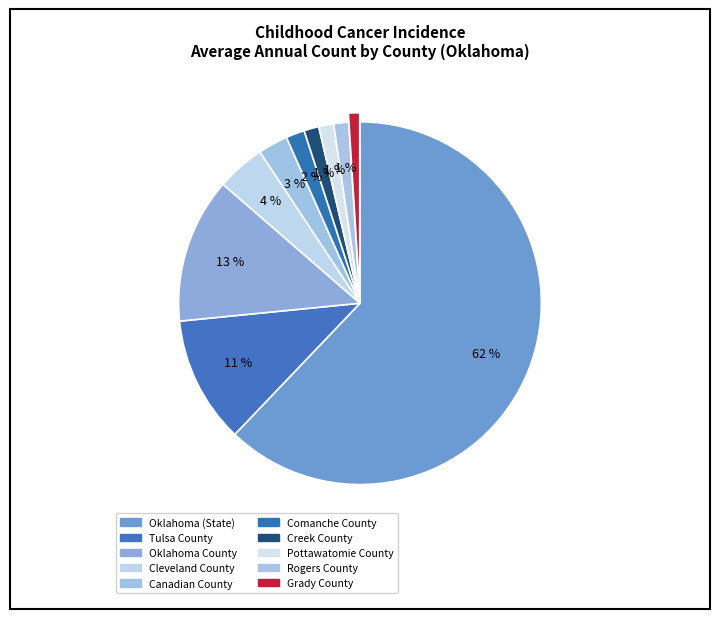

Which category has the smallest portion of the pie?

Grady County